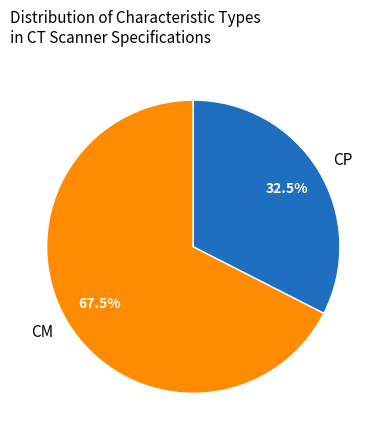

How many slices are in this pie chart?

2